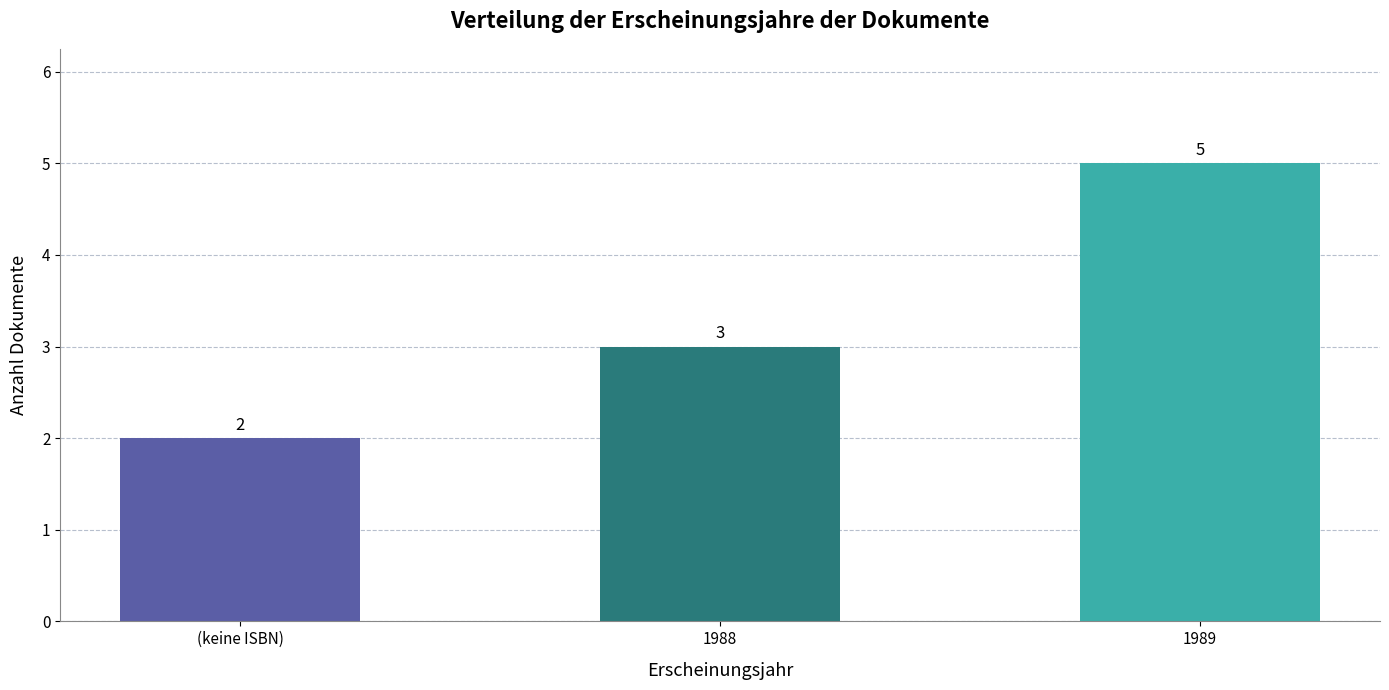

Approximately how many times larger is the value at 1988 compared to 1989?

0.6